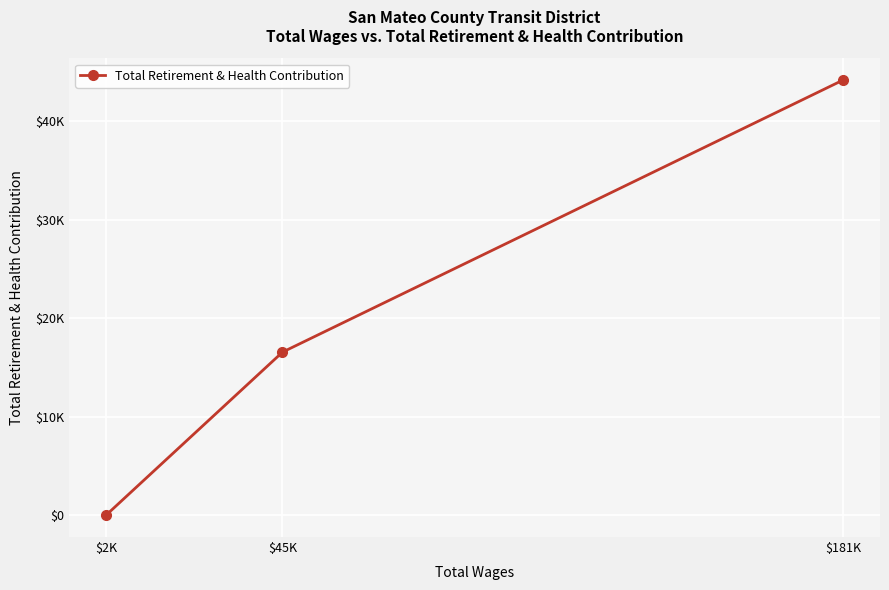

True or false: the data shows 10882 at $45K.

False